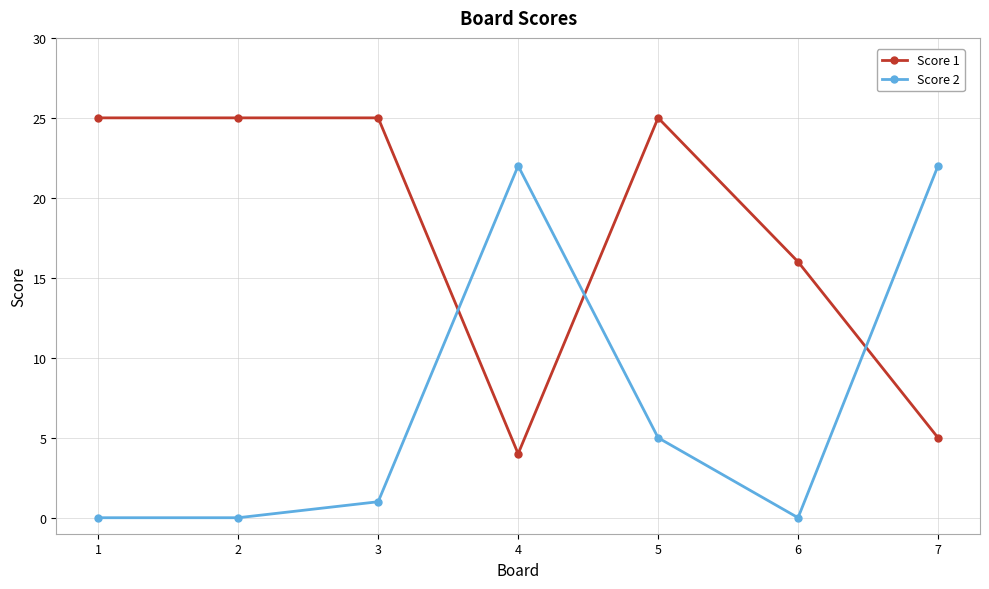

What is the value of the Score 1 point at the 2nd from the left?

25